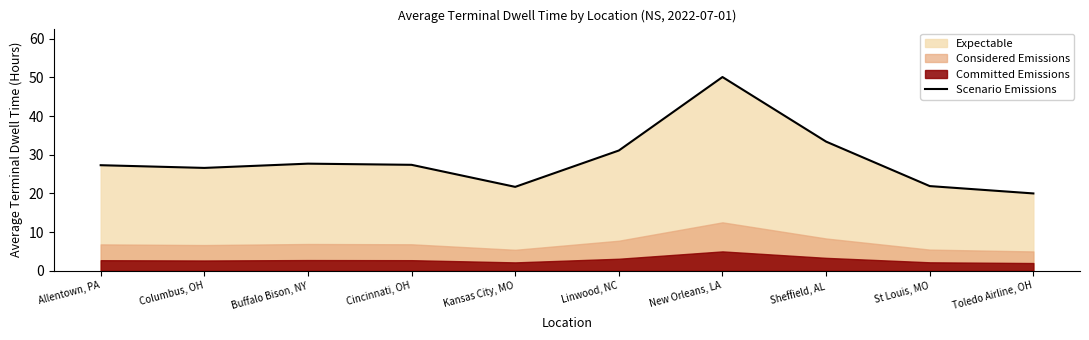

List the labels in order of value, largest first.

New Orleans, LA, Sheffield, AL, Linwood, NC, Buffalo Bison, NY, Cincinnati, OH, Allentown, PA, Columbus, OH, St Louis, MO, Kansas City, MO, Toledo Airline, OH